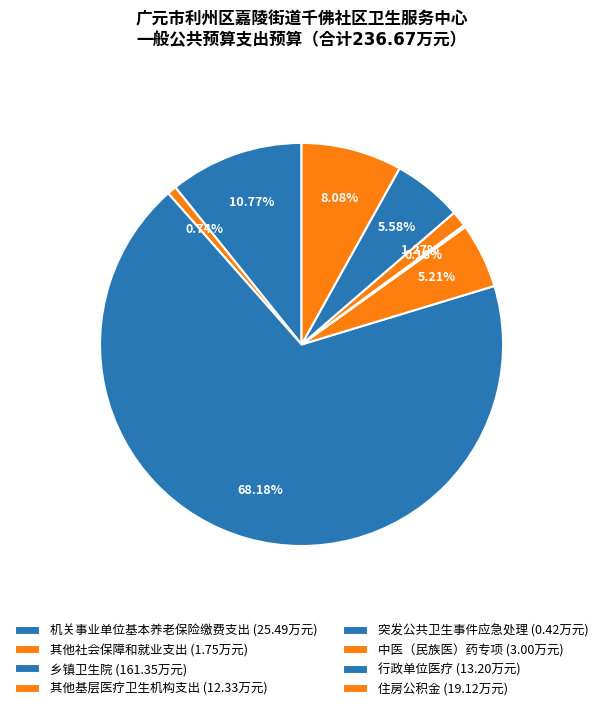

How much of the chart is everything except 住房公积金?

91.9%